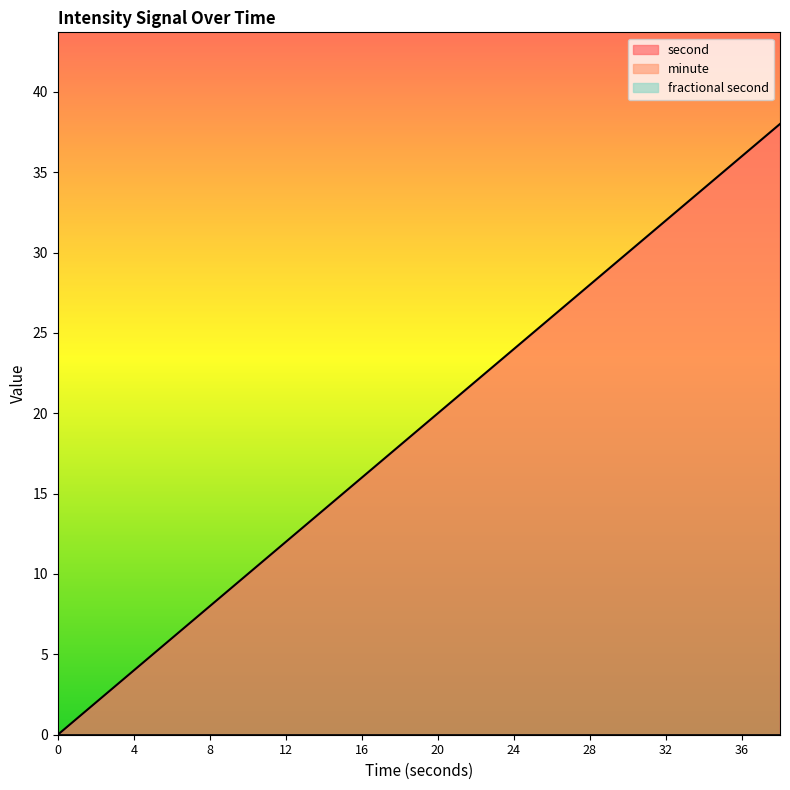

What are all the series names shown in the legend?

second, minute, fractional second